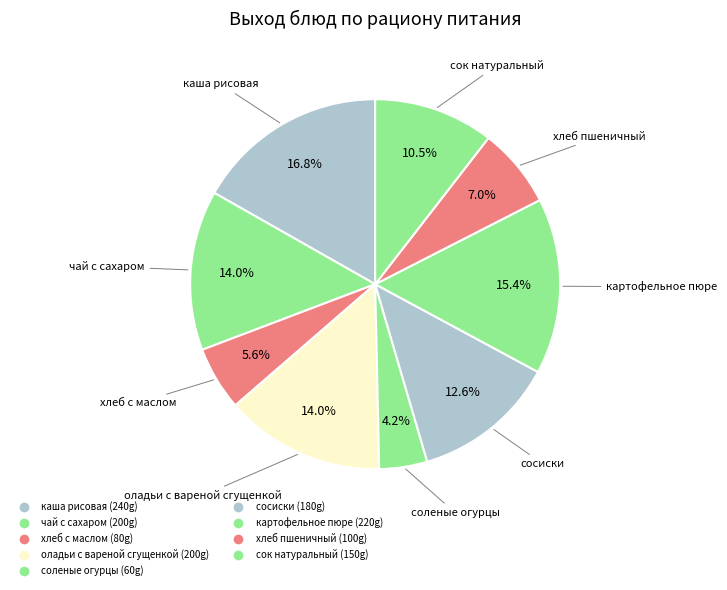

How many slices are in this pie chart?

9